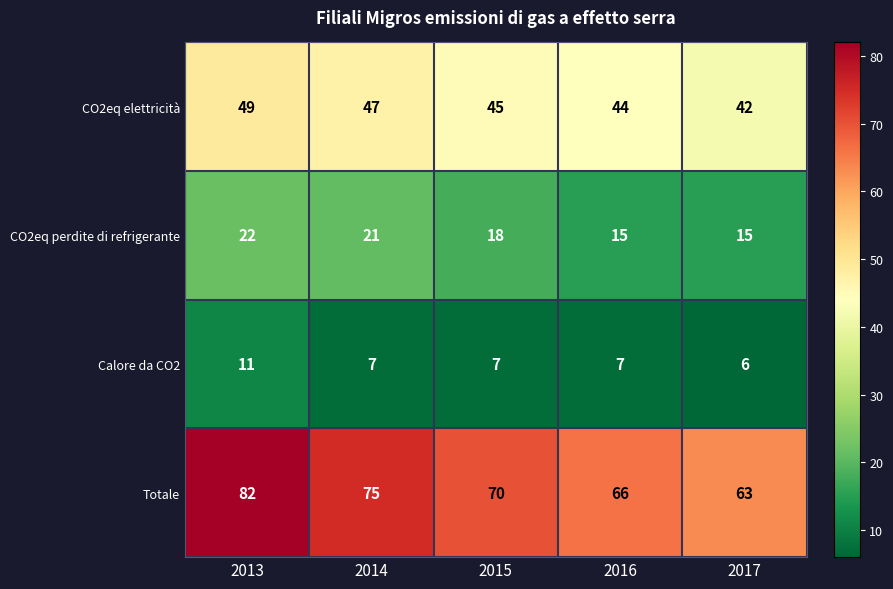

Which series has the largest total across all categories?

Totale